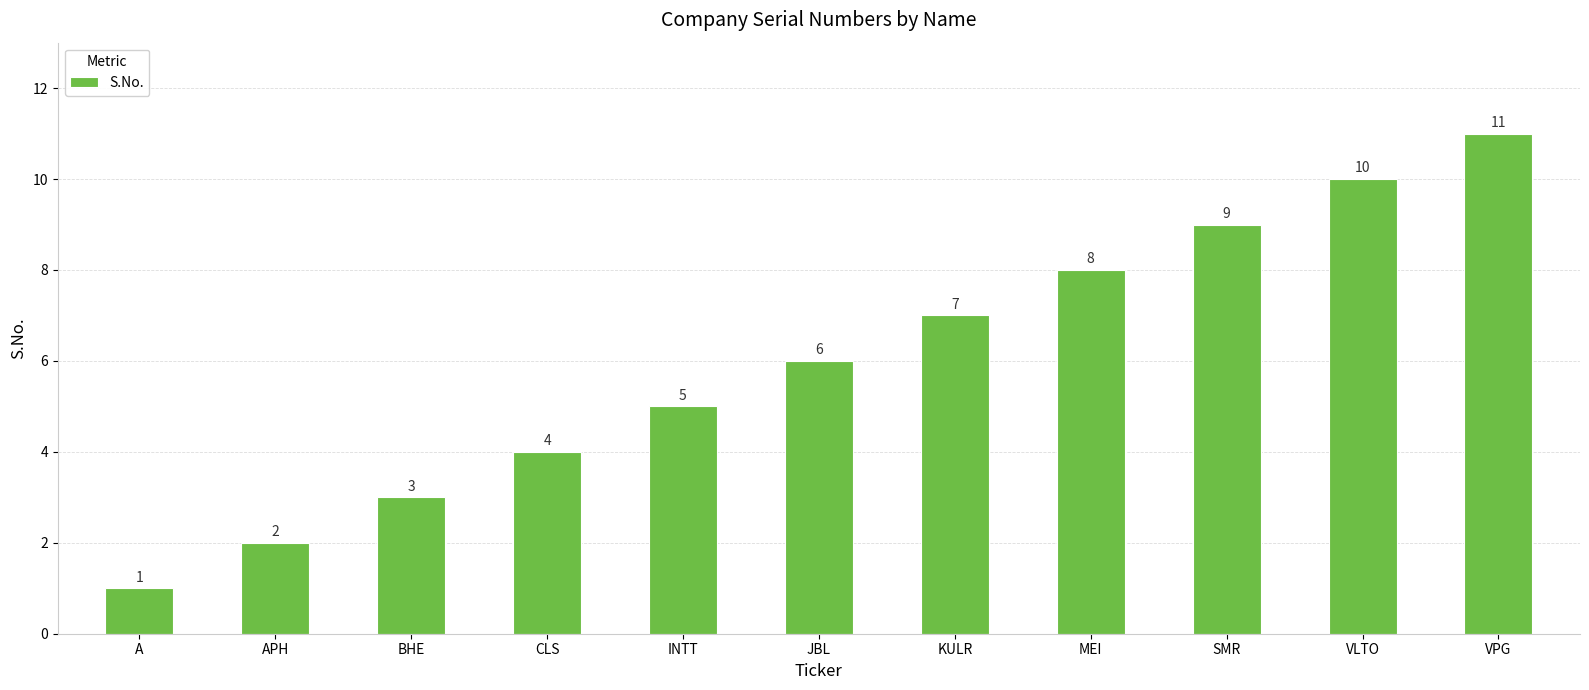

Rank the categories by value from highest to lowest.

VPG, VLTO, SMR, MEI, KULR, JBL, INTT, CLS, BHE, APH, A